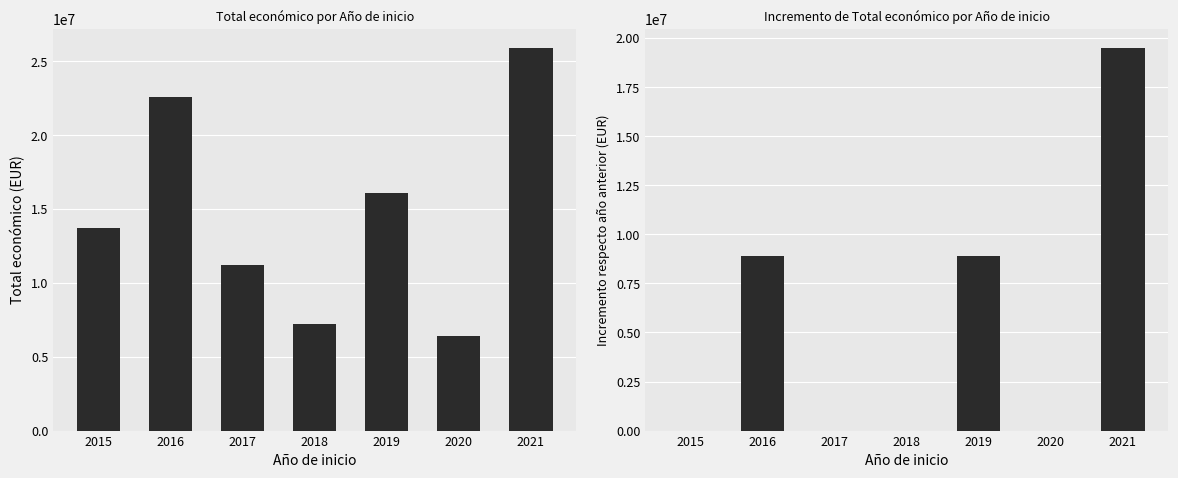

Is it true that Total económico equals 8905550 at 2016?

False